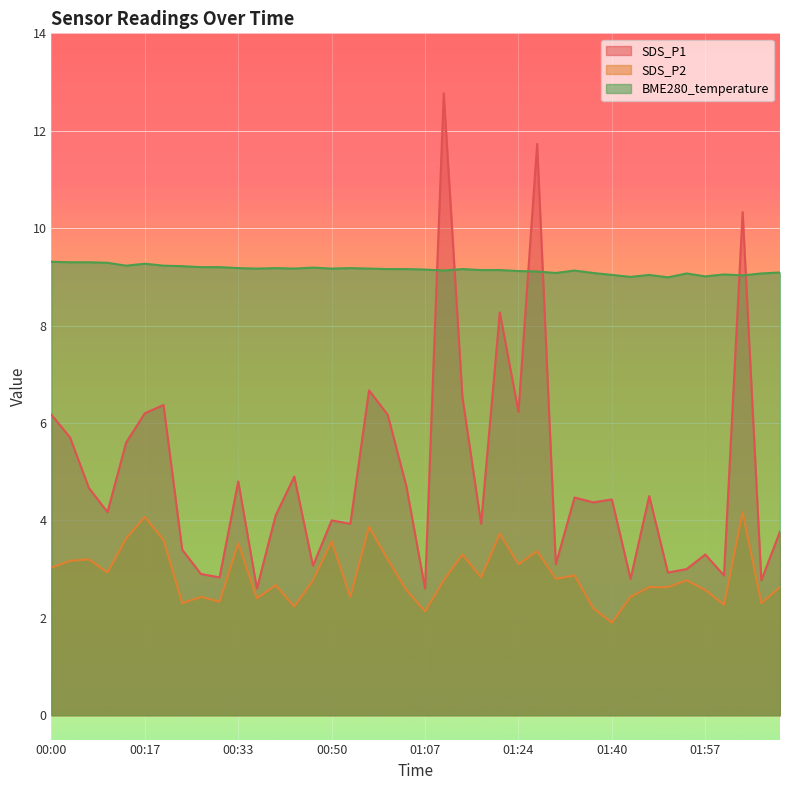

At which label is SDS_P1 closest to 7?

00:57